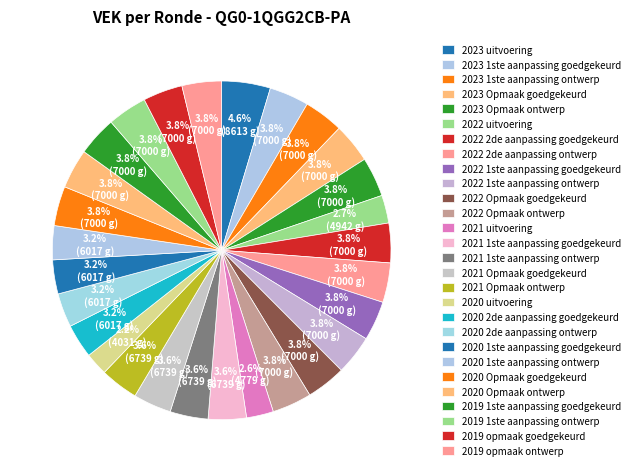

What percentage do 2023 Opmaak goedgekeurd and 2021 1ste aanpassing goedgekeurd together represent?

7.4%